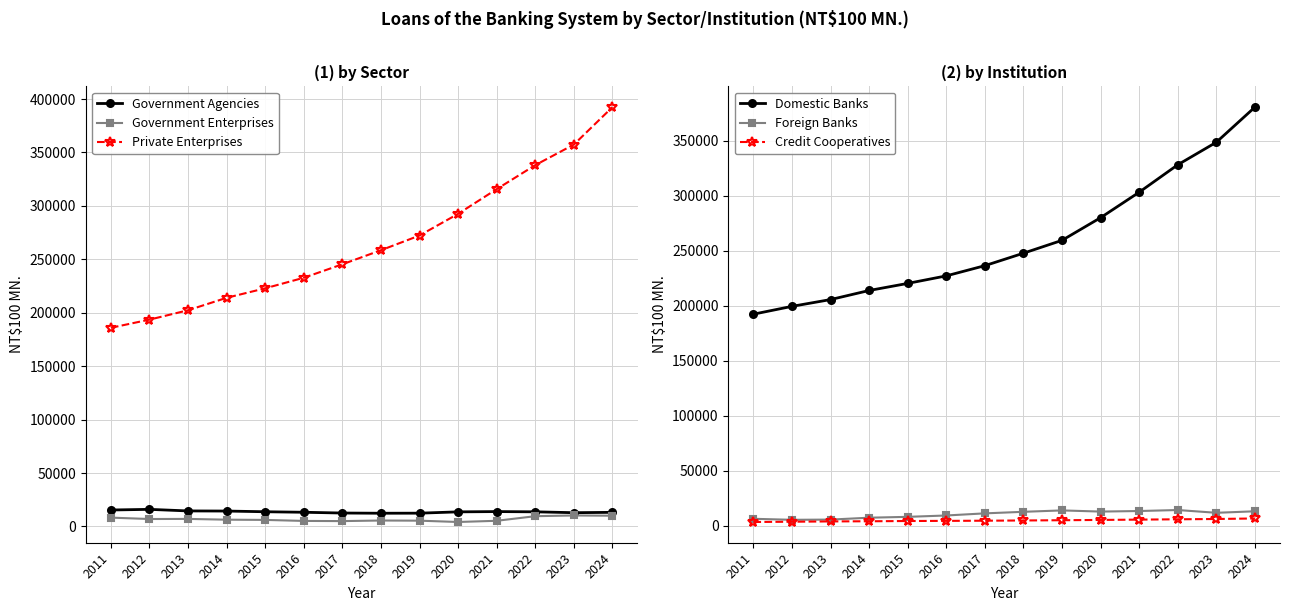

True or false: Government Enterprises and Private Enterprises intersect in this chart.

False